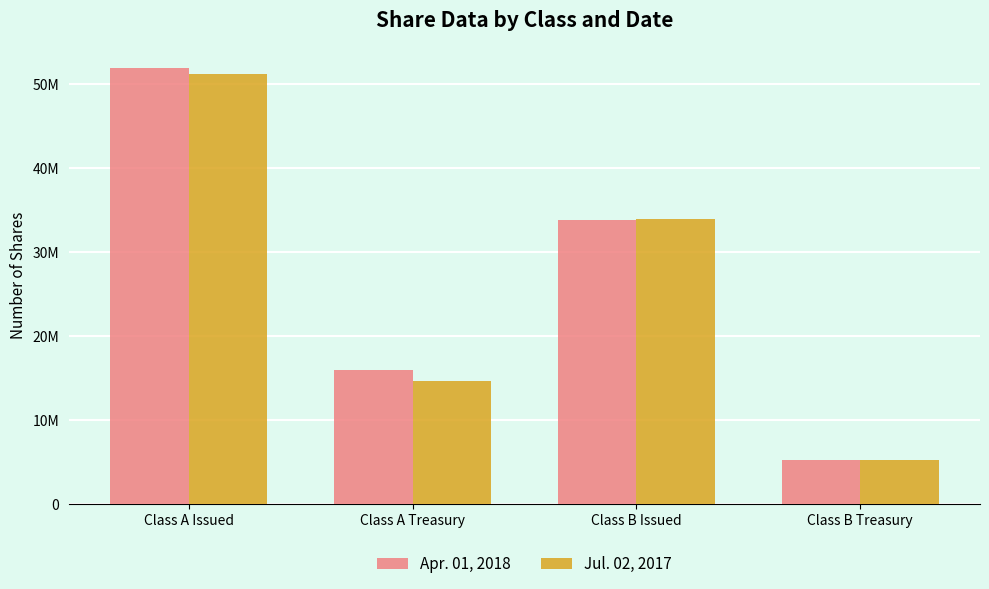

Read the Jul. 02, 2017 value at Class A Issued.

51227779